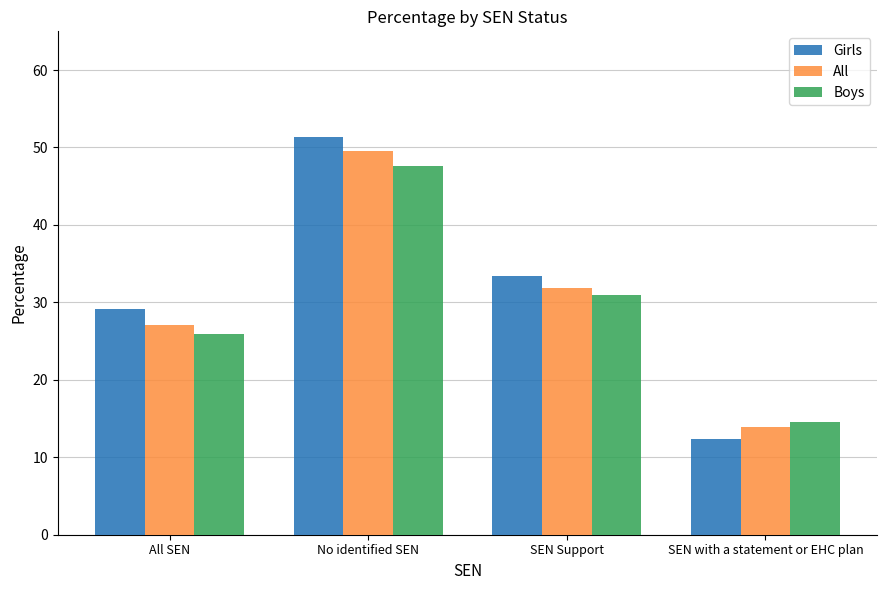

Are the bars horizontal?

No